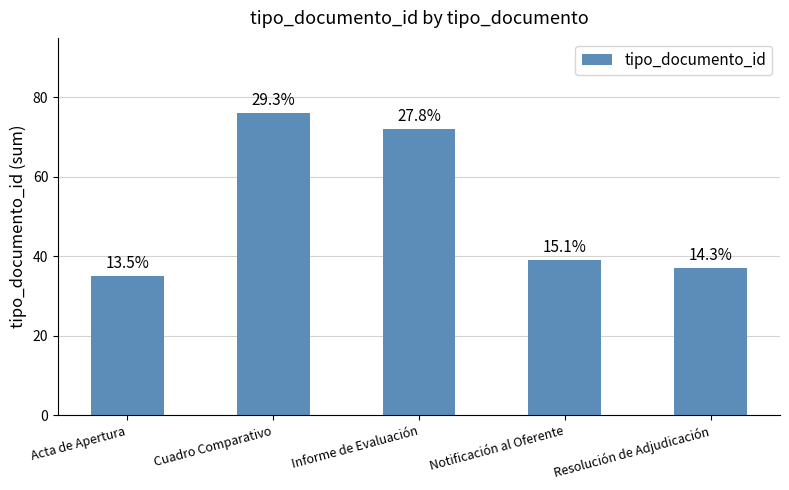

List the labels in order of value, largest first.

Cuadro Comparativo, Informe de Evaluación, Notificación al Oferente, Resolución de Adjudicación, Acta de Apertura